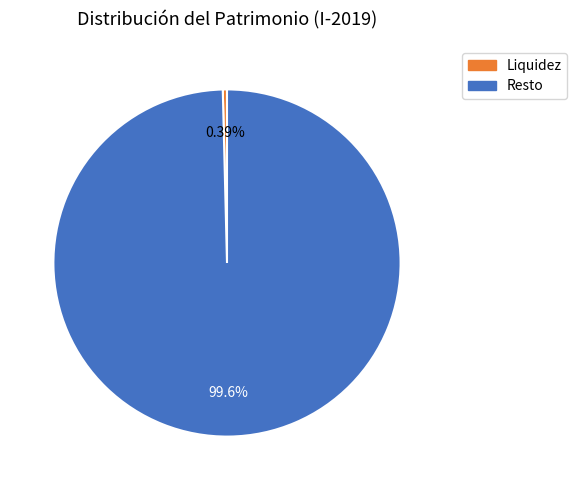

Which category has the smallest portion of the pie?

Liquidez